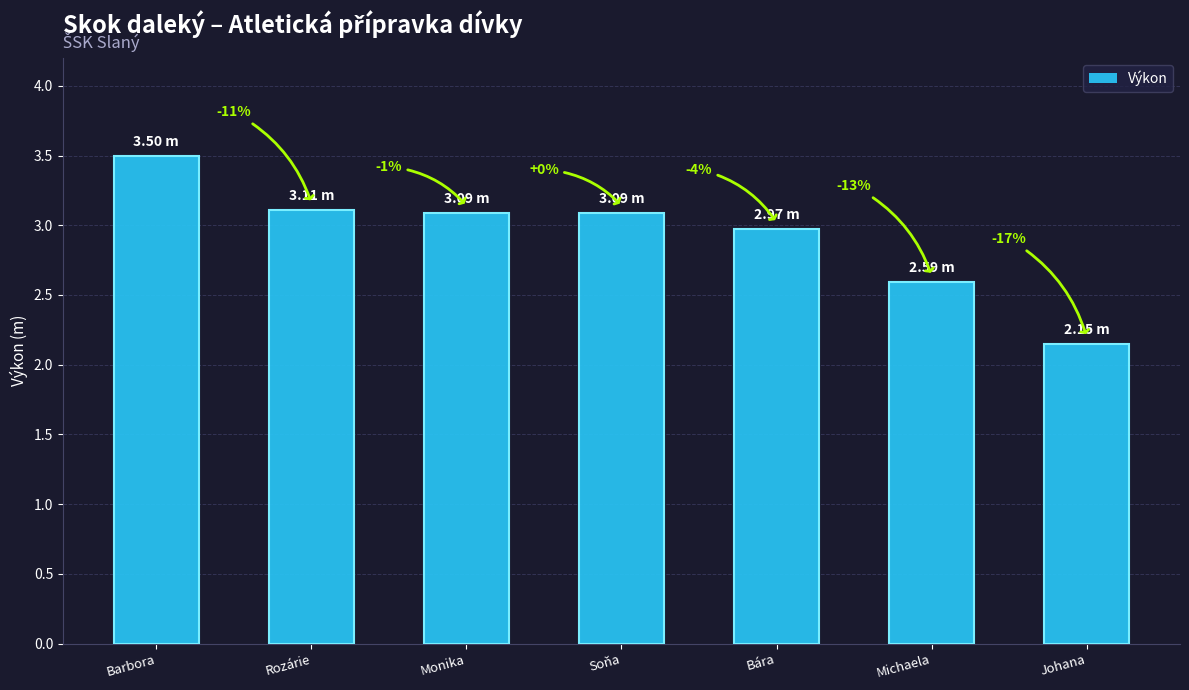

The chart shows a value of 3.0 at Bára. True or false?

True